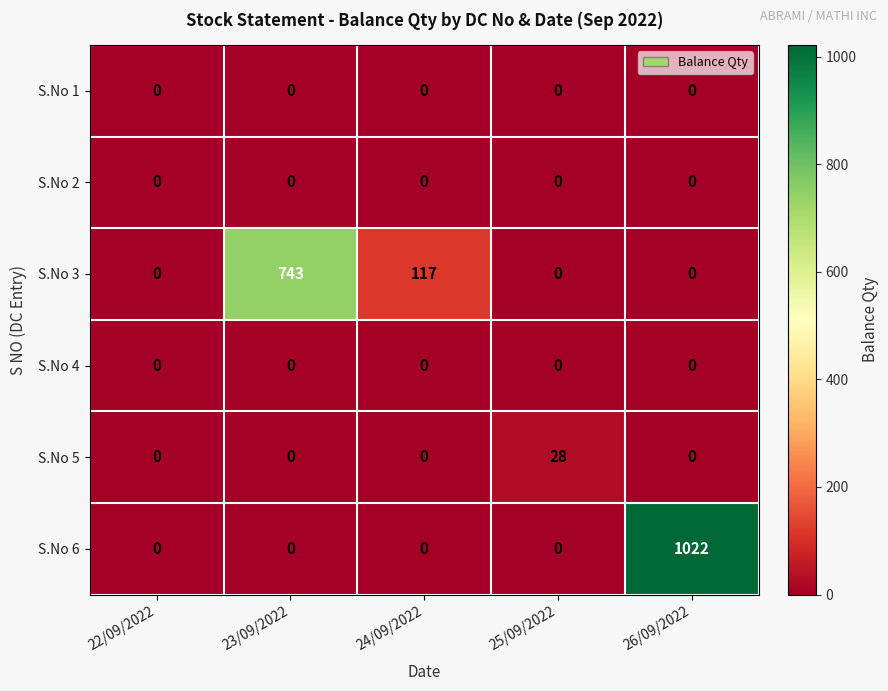

What is the difference between the second highest and minimum values in the S.No 3 series?

117